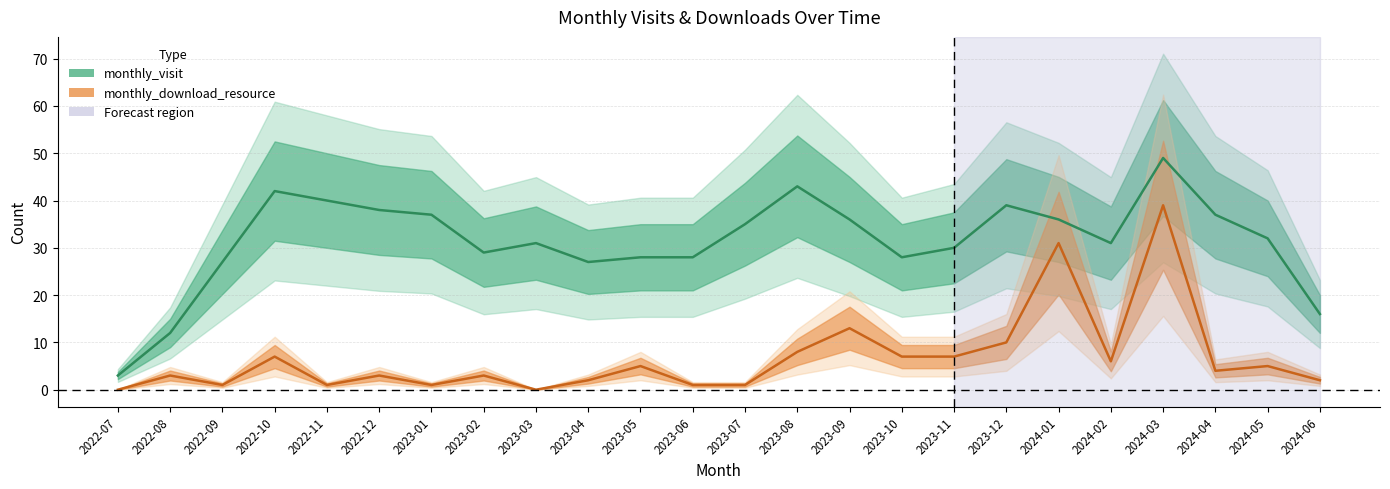

What is the label of the 4th point from the right?

2024-03